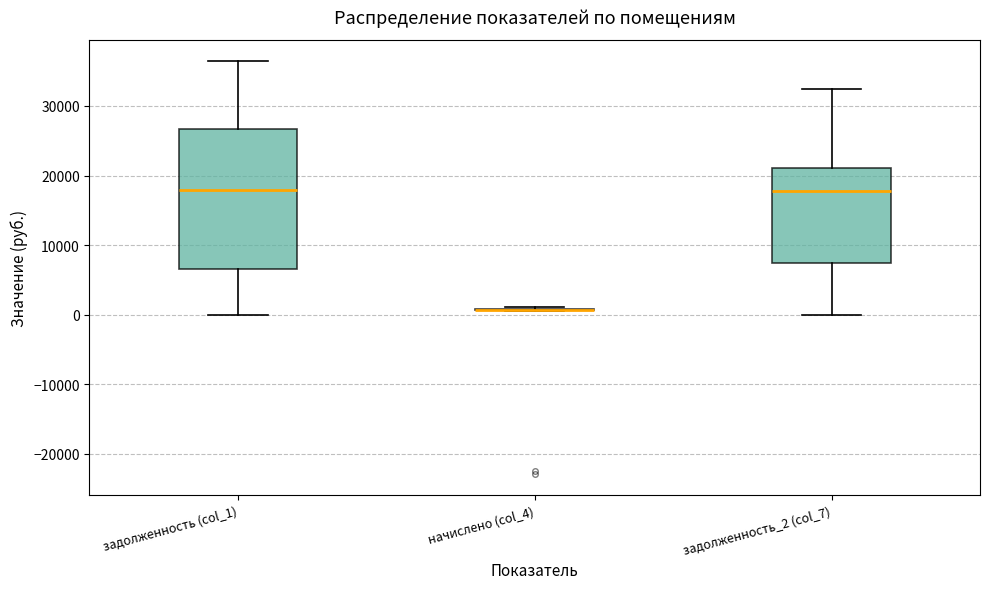

Reading left to right, transcribe this box plot: for each box, give where its median line is, the range the box spans, and where its two whiskers end, as read against the y-axis. The values are not printed on the chart, so give them approximately, as read against the axis.

задолженность (col_1): median 18000, box 7000 to 27000, whiskers 0 to 36000
начислено (col_4): box collapsed to a line at 1000, whiskers 1000 to 1000
задолженность_2 (col_7): median 18000, box 7000 to 21000, whiskers 0 to 32000